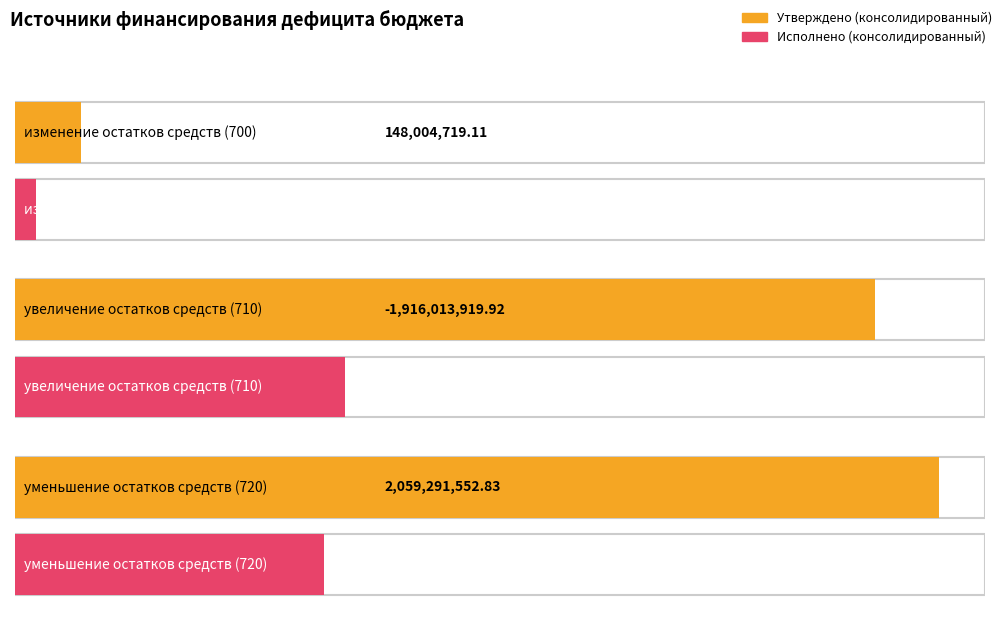

True or false: Исполнено (консолидированный) has a value of -1141092383.7 at увеличение остатков средств (710).

False